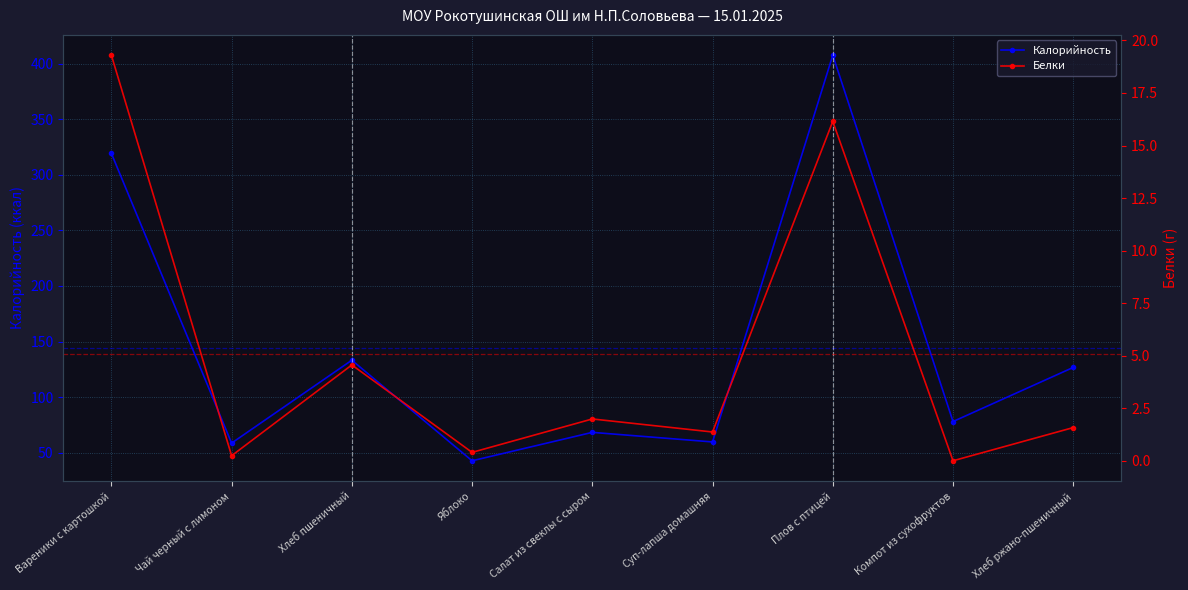

What is the maximum value for Калорийность?

407.6